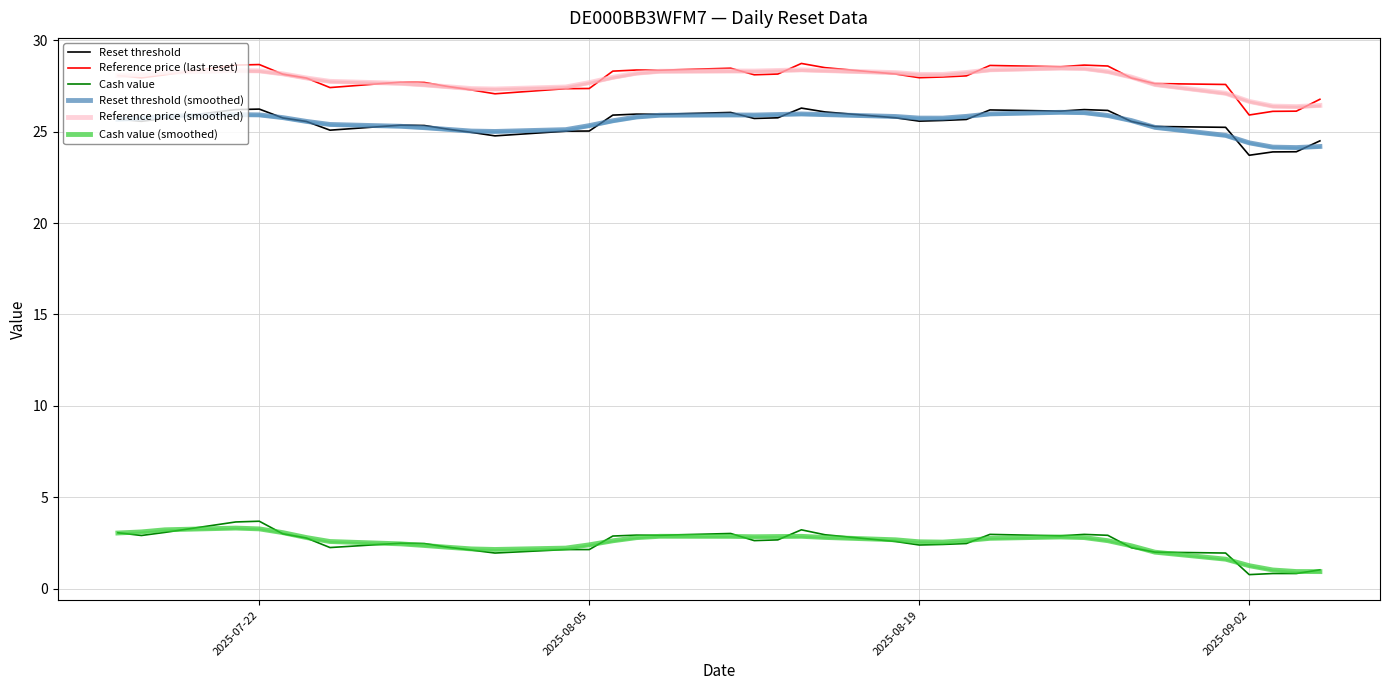

How many lines are shown in the chart?

6